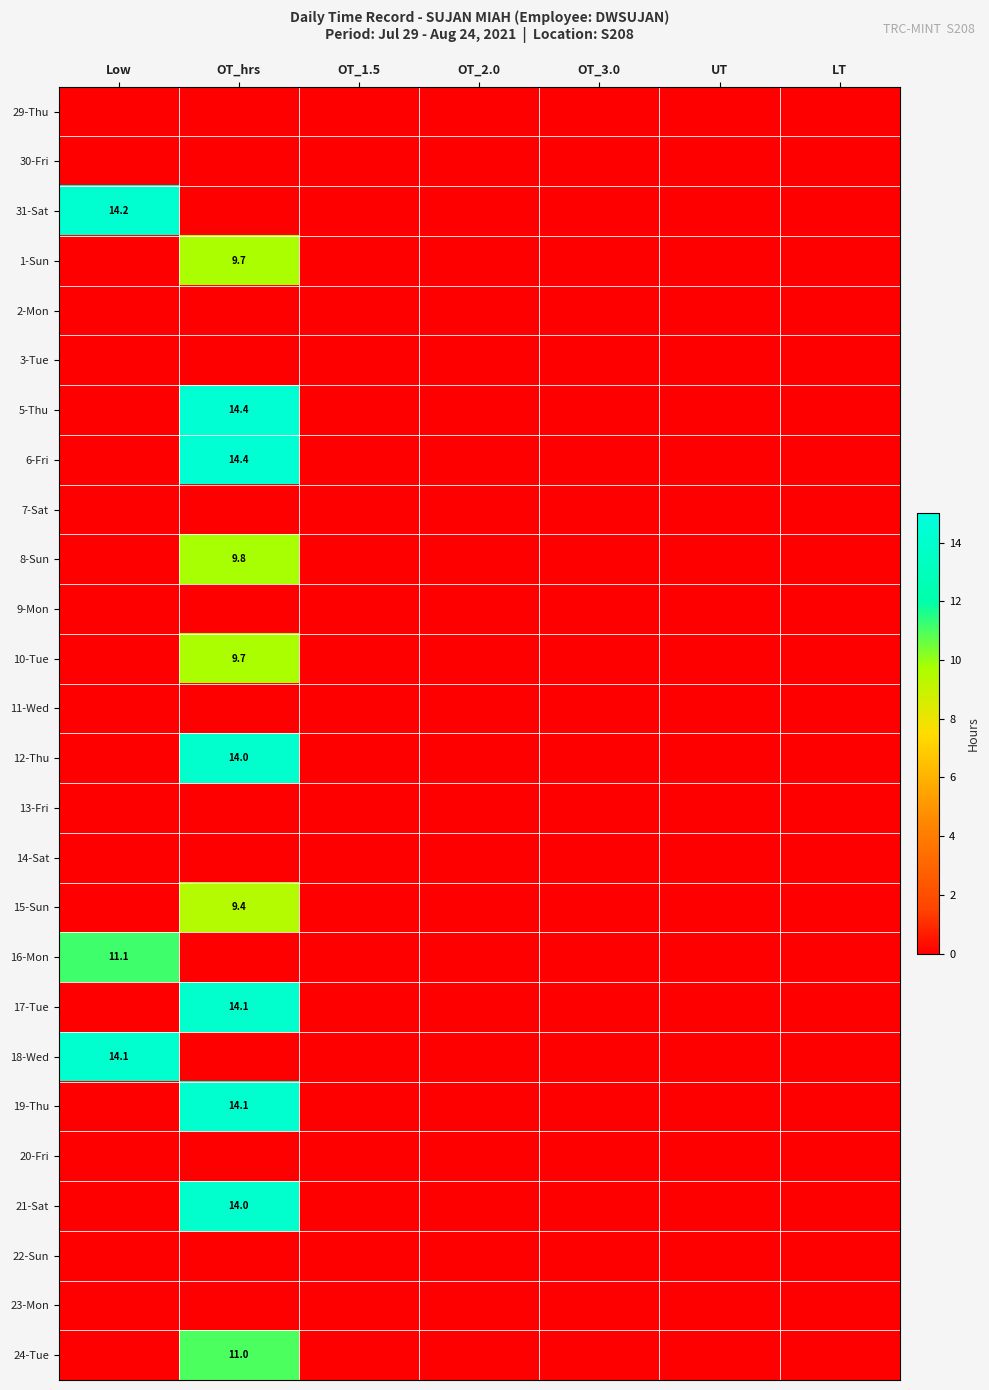

At which category is the sum across all series the highest?

OT_hrs